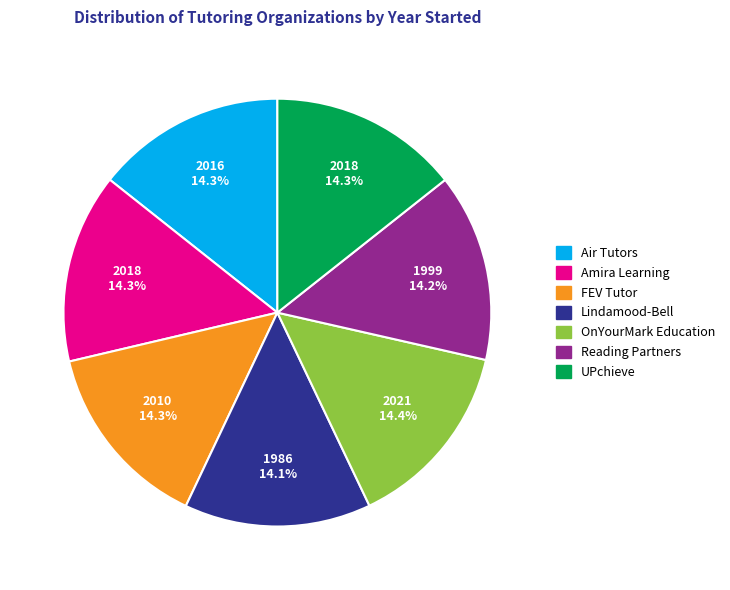

Combined, what portion of the pie is Amira Learning and OnYourMark Education?

28.7%